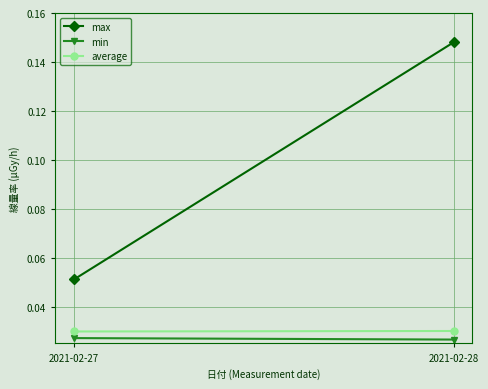

The value of min at 2021-02-27 is 0.0. True or false?

True